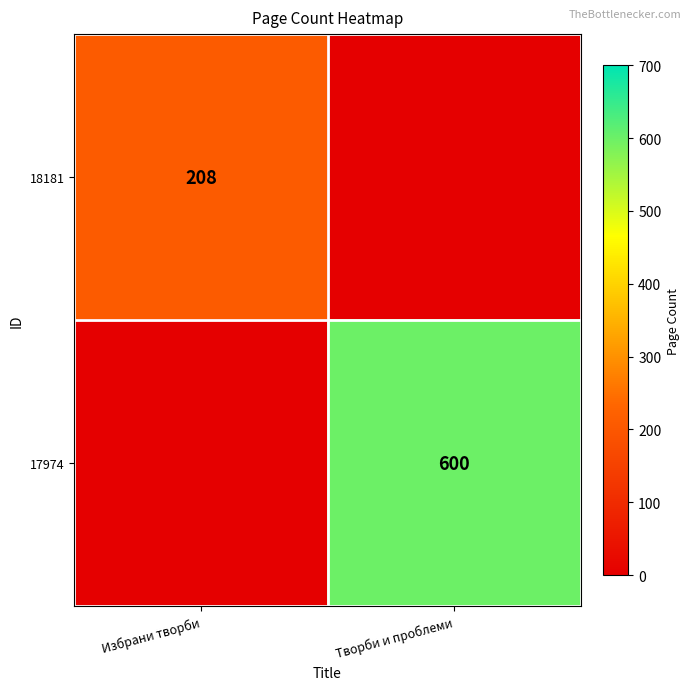

What is the spread (max minus min) of values at Творби и проблеми?

600